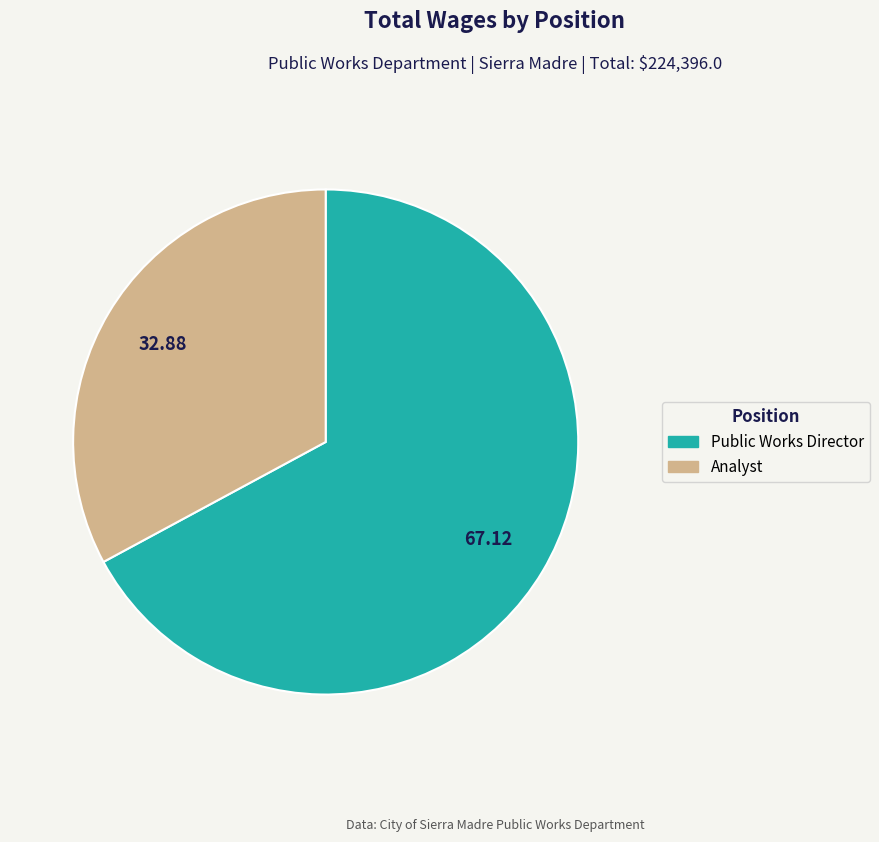

Which slice represents more than half of the pie?

Public Works Director